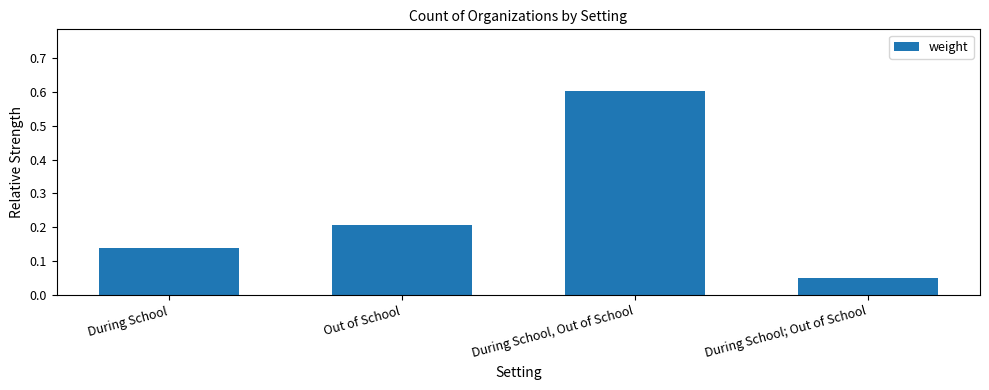

Is it true that the value at During School; Out of School is 0.0?

False